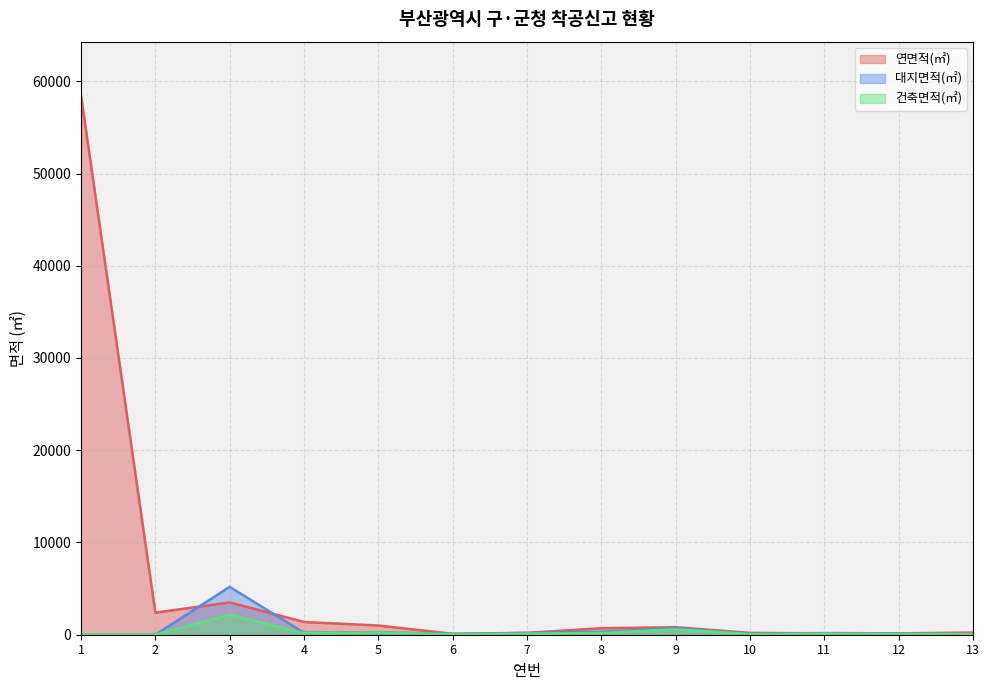

True or false: 연면적(㎡) has a value of 1379.3 at 4.

True